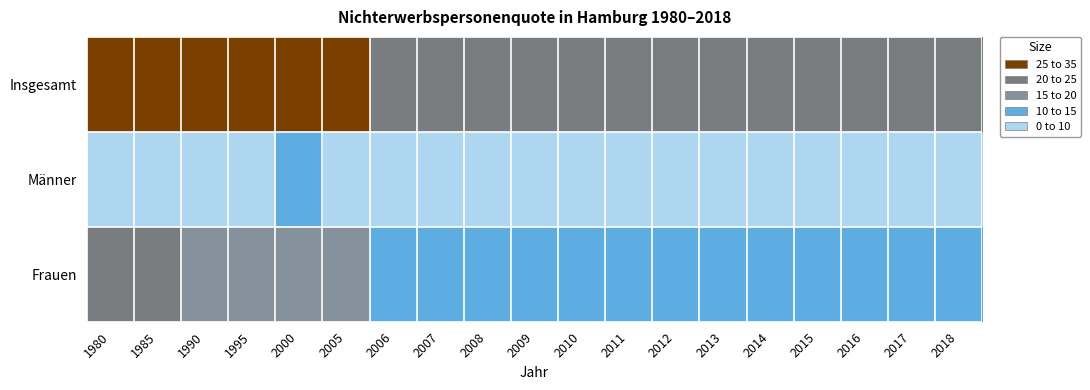

Reading left to right, list all the values displayed in this chart.

Insgesamt: 1980=30.4	1985=29.3	1990=26.5	1995=26.9	2000=27.2	2005=25.6	2006=24.4	2007=23.7	2008=24.2	2009=23.4	2010=22.9	2011=22.4	2012=22.6	2013=22.7	2014=21.6	2015=21.7	2016=21.3	2017=20.2	2018=20.3
Männer: 1980=7.9	1985=8.8	1990=8.8	1995=9.5	2000=10.4	2005=9.5	2006=9.7	2007=9.0	2008=9.5	2009=9.0	2010=9.1	2011=8.8	2012=9.1	2013=9.4	2014=8.7	2015=9.1	2016=8.9	2017=8.1	2018=8.2
Frauen: 1980=22.6	1985=20.5	1990=17.8	1995=17.4	2000=16.9	2005=16.1	2006=14.7	2007=14.7	2008=14.8	2009=14.3	2010=13.8	2011=13.6	2012=13.6	2013=13.3	2014=12.9	2015=12.6	2016=12.4	2017=12.1	2018=12.1